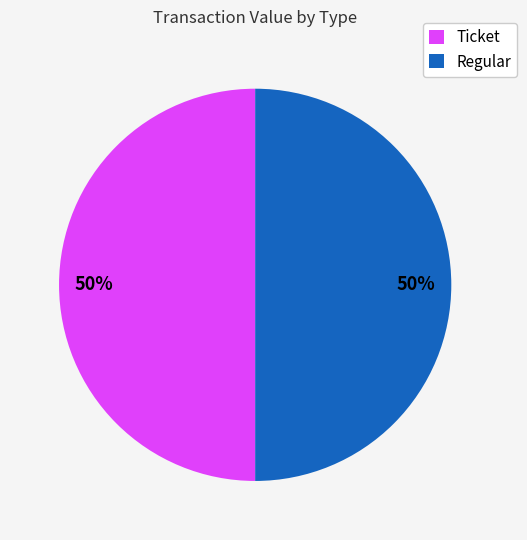

Is the sum of Regular and Ticket greater than half?

Yes